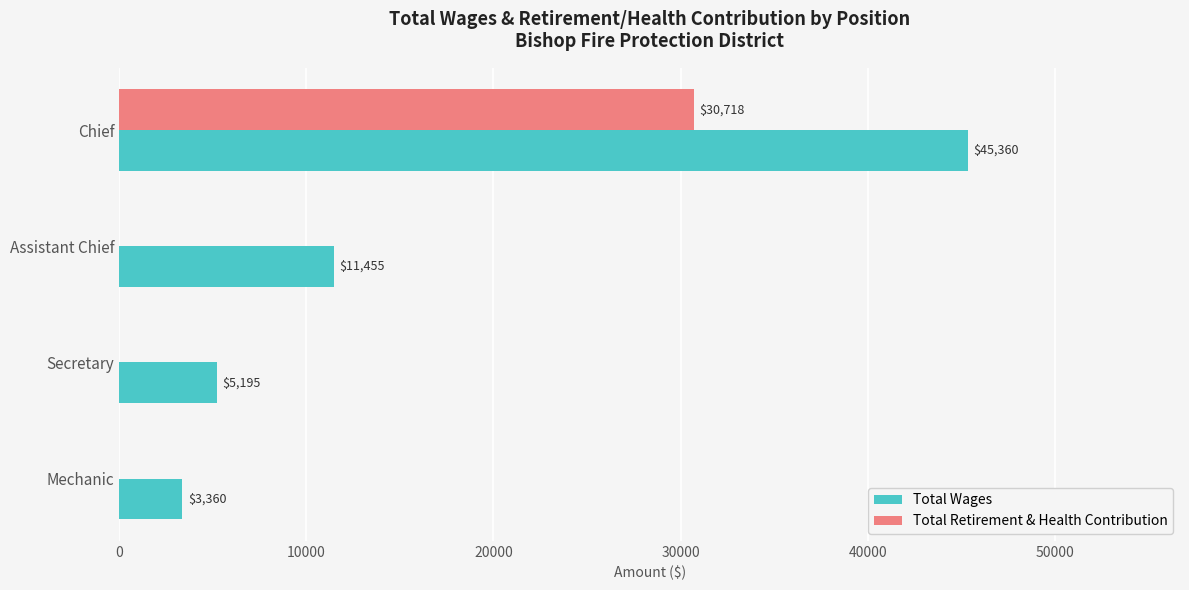

Which series has the largest range (max minus min)?

Total Wages